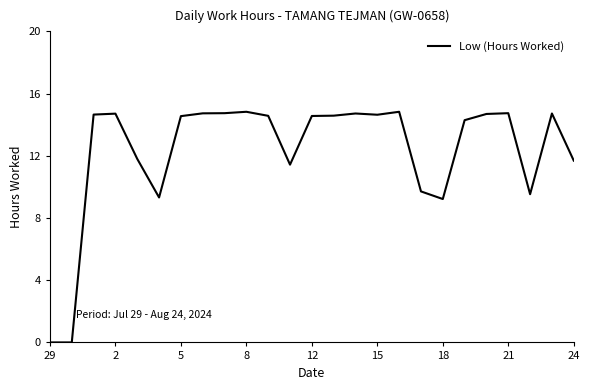

What is the greatest value displayed?

14.8